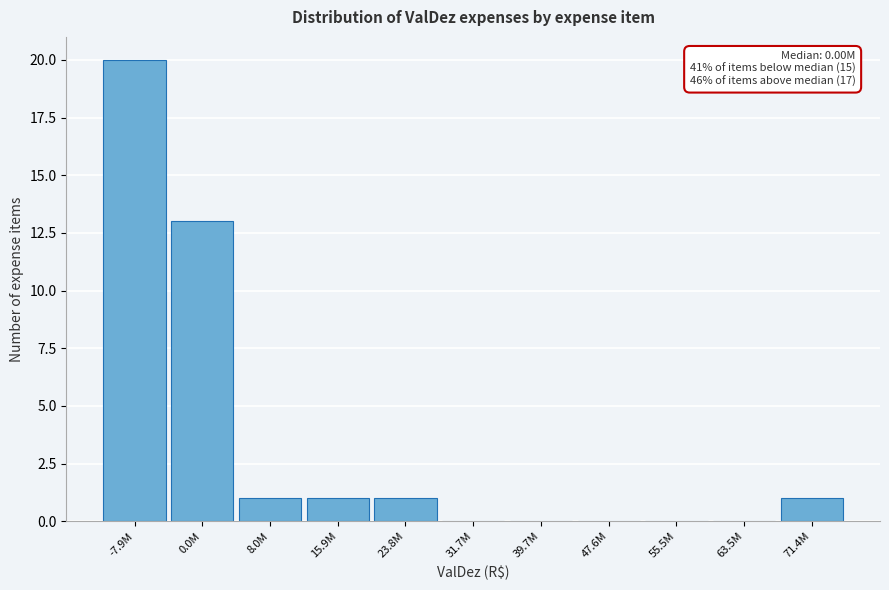

Reading right to left, what are all the values shown in this chart?

71.4M=1	63.5M=0	55.5M=0	47.6M=0	39.7M=0	31.7M=0	23.8M=1	15.9M=1	8.0M=1	0.0M=13	-7.9M=20